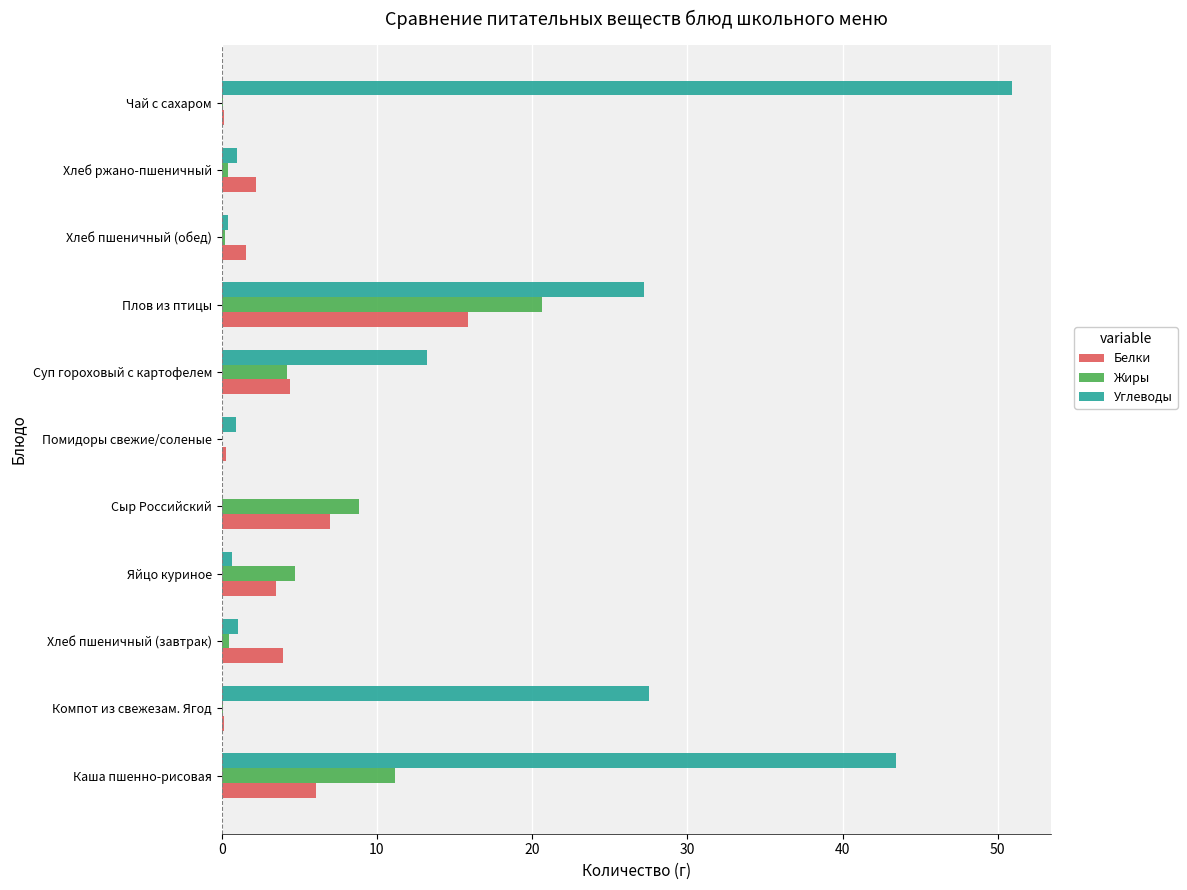

The value of Белки at Сыр Российский is 7.0. True or false?

True